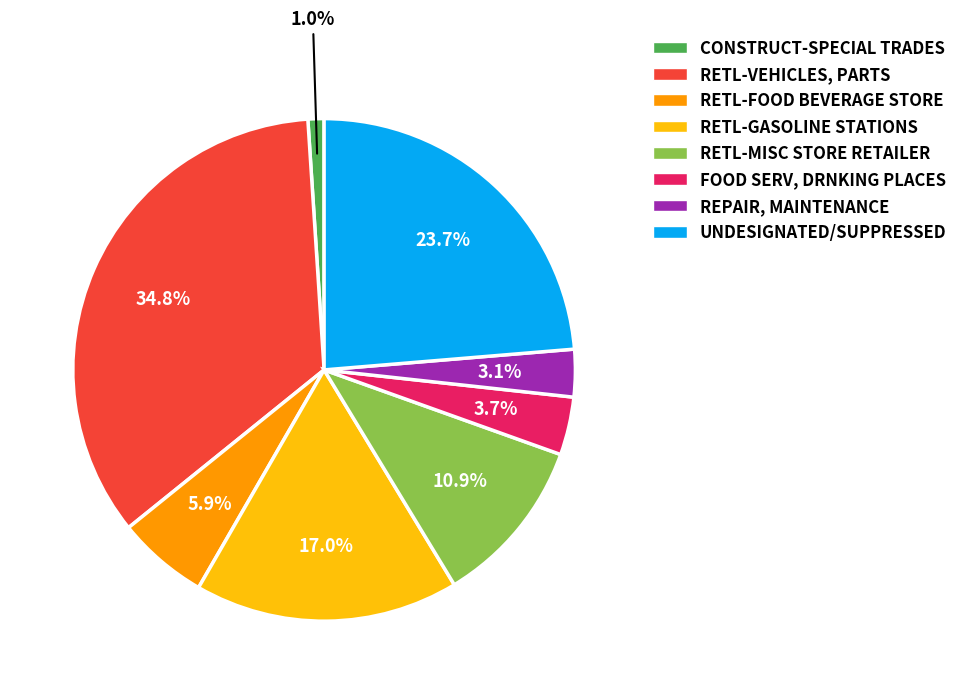

Is there any slice that represents more than half of the pie?

No